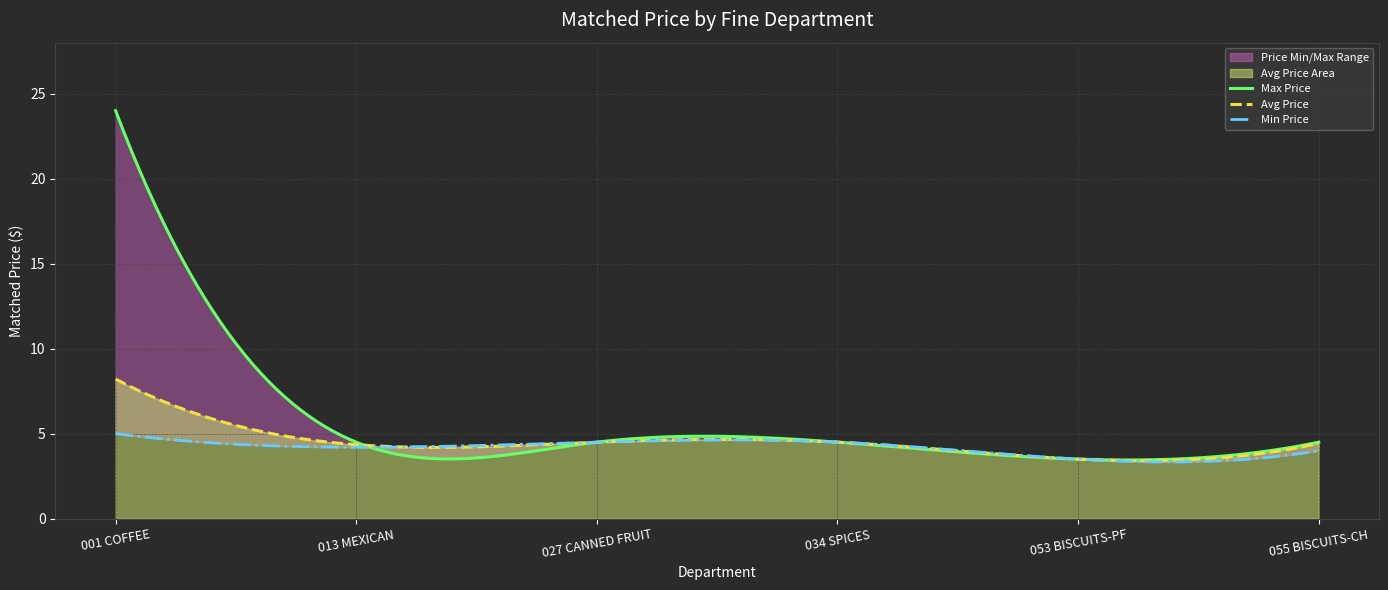

What is the highest value of the Avg Price series?

8.2